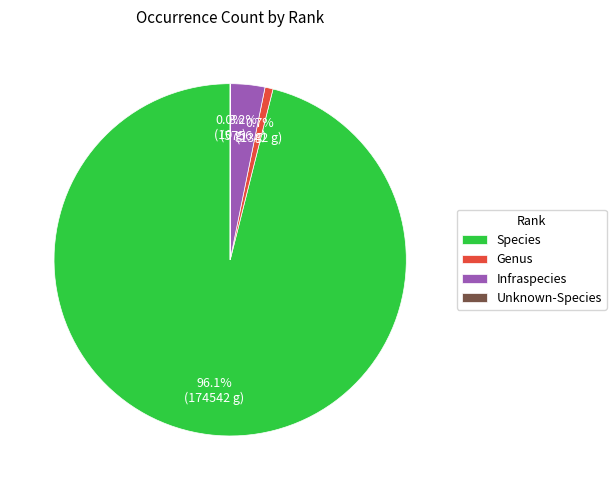

Which has a higher value, Genus or Infraspecies?

Infraspecies